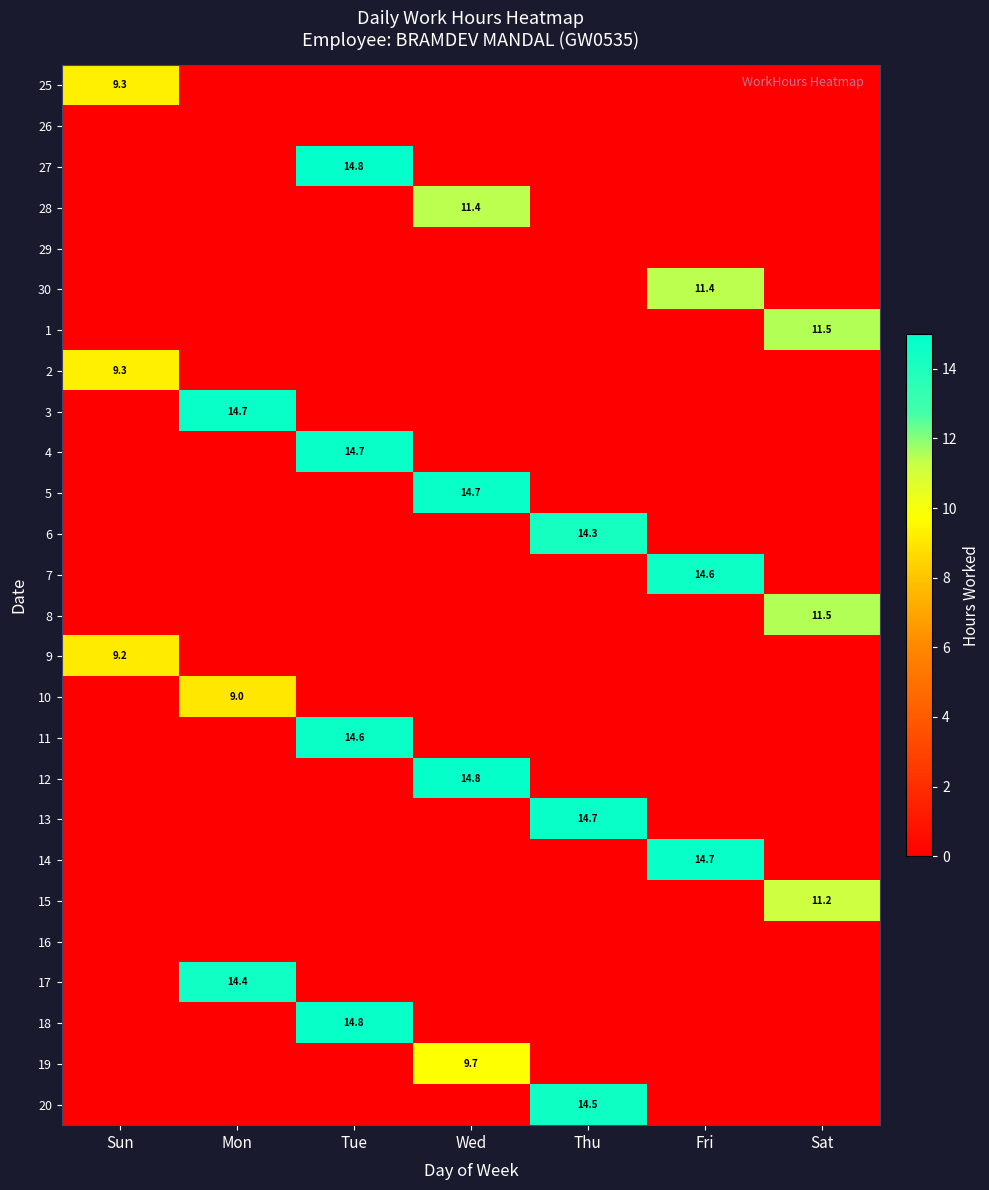

Rank the series by their maximum value, from lowest to highest.

26, 29, 16, 10, 9, 2, 25, 19, 15, 30, 28, 1, 8, 6, 17, 20, 7, 11, 5, 4, 3, 13, 14, 18, 12, 27